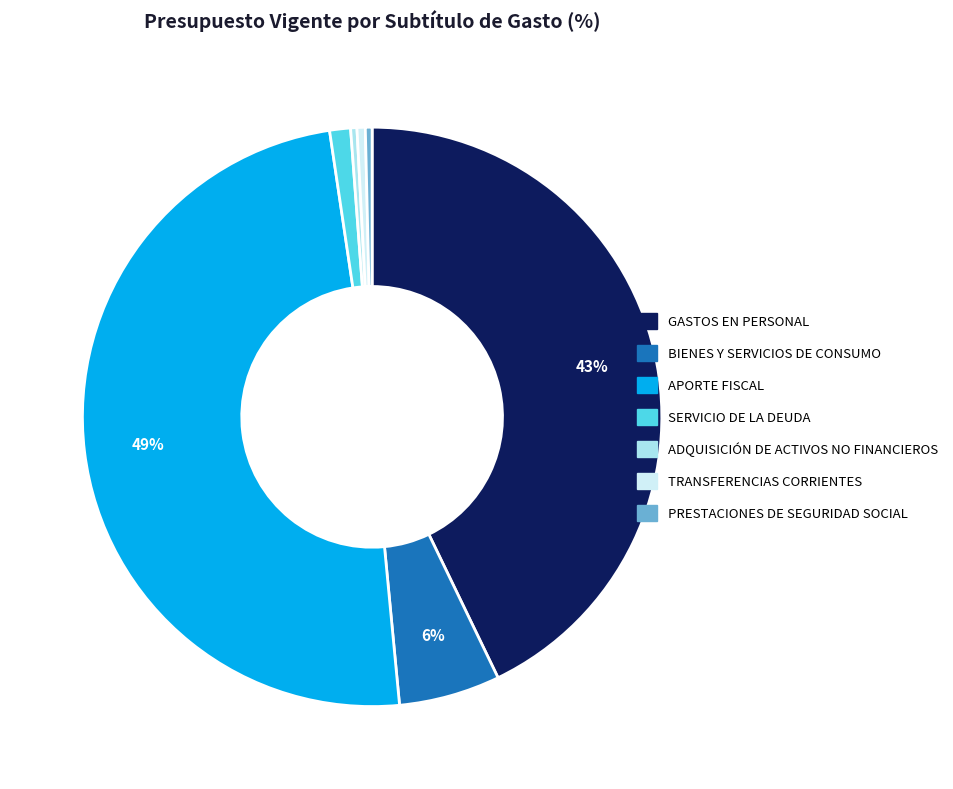

To the nearest percent, what is the average slice percentage?

14%